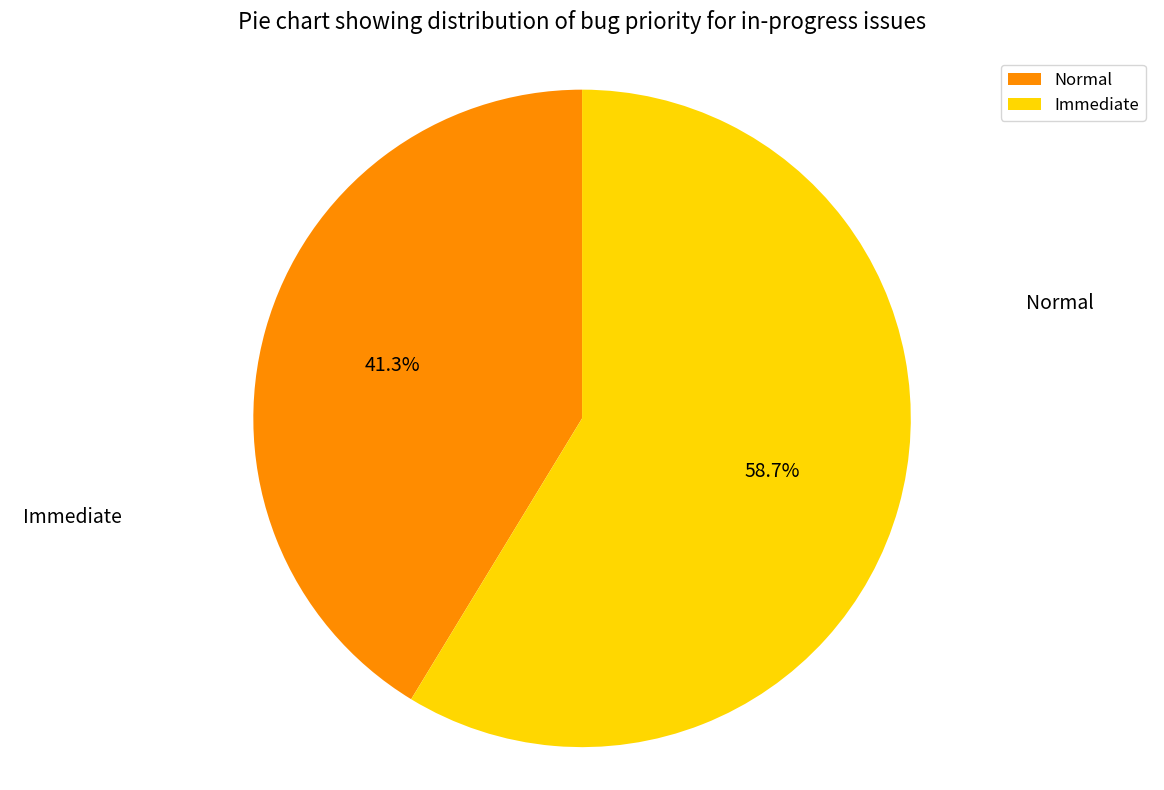

What is the change in value from Normal to Immediate?

+1556